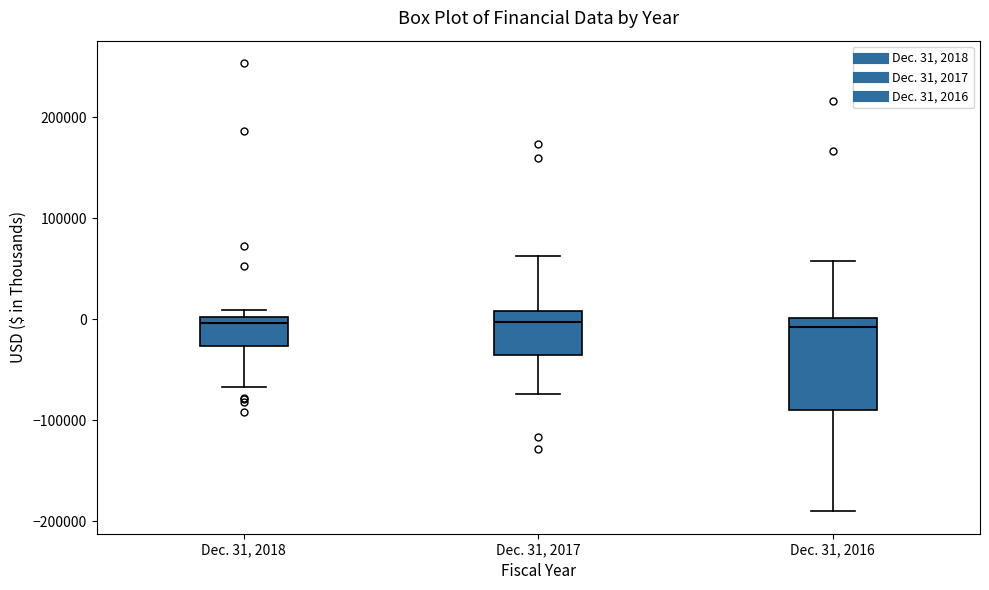

Where is the lower edge of the box for Dec. 31, 2016 on the y-axis? The values are not printed on the chart, so give them approximately, as read against the axis.

-90000